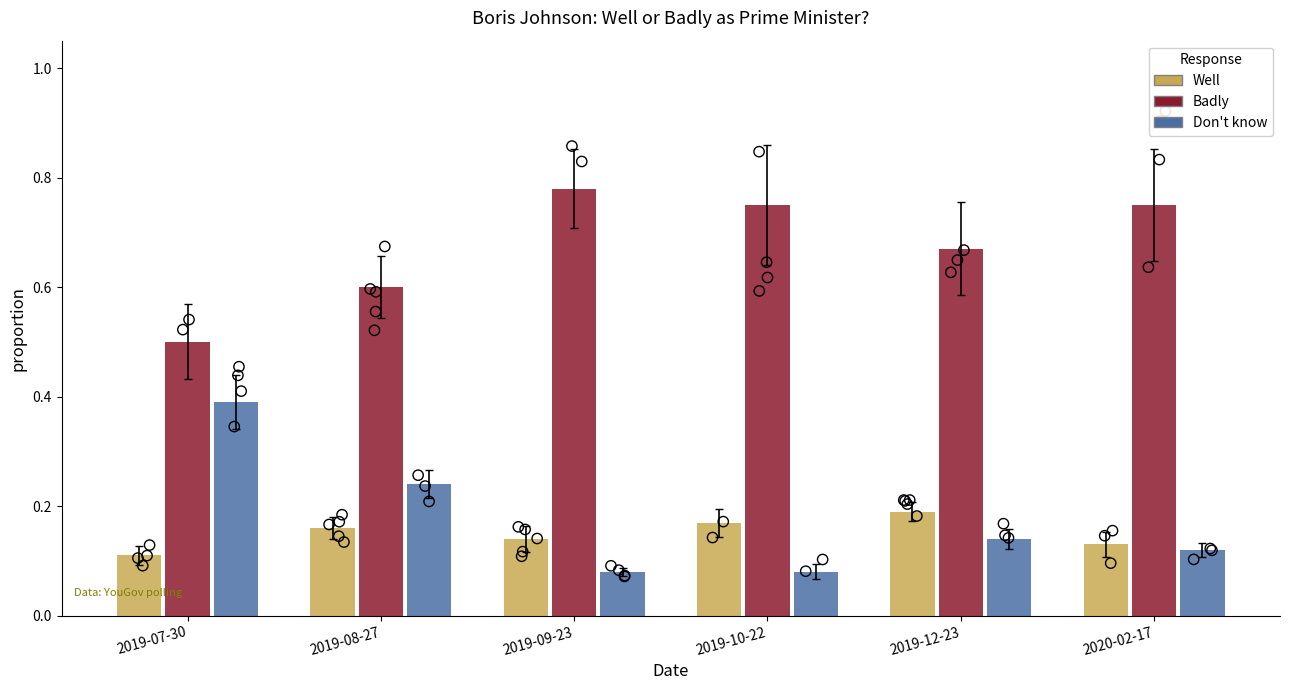

What is the total value across all series at 2019-07-30?

1.0